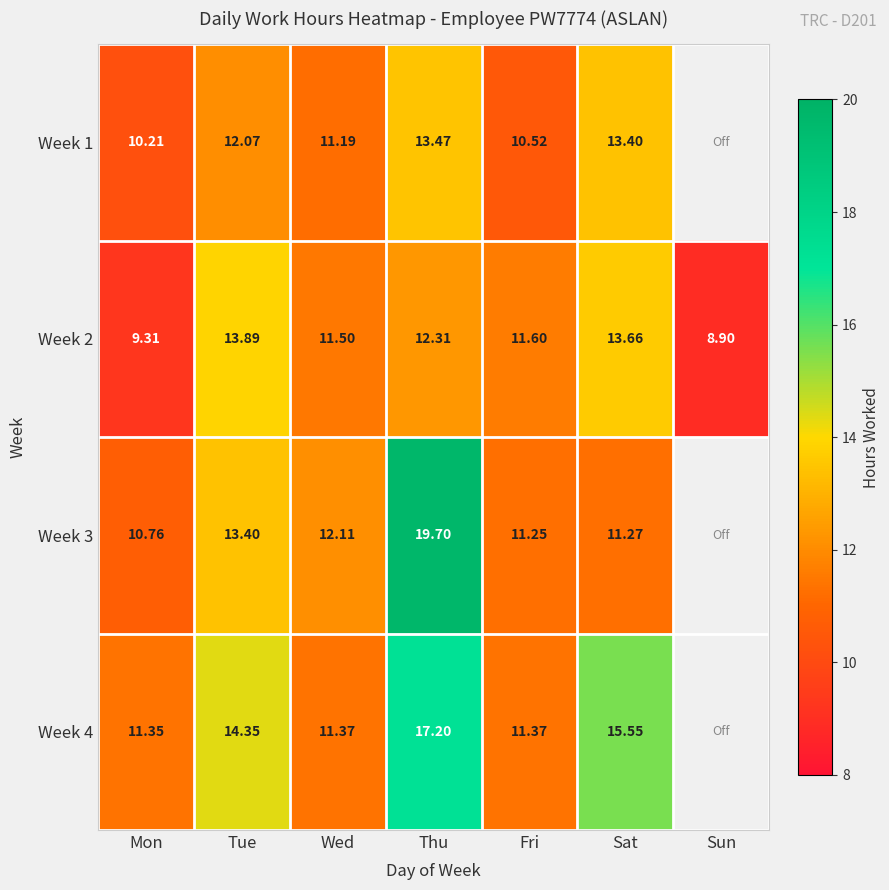

The Week 1 series shows 20.9 at Tue. True or false?

False